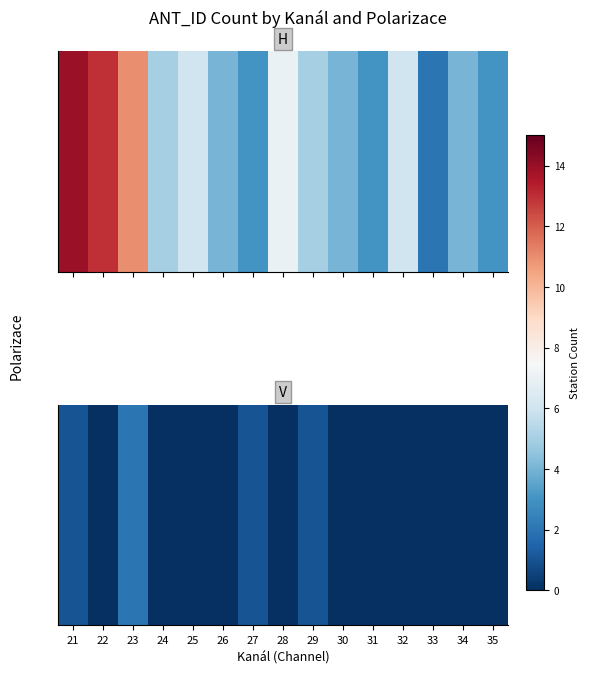

How many values are between 0 and 1?

14